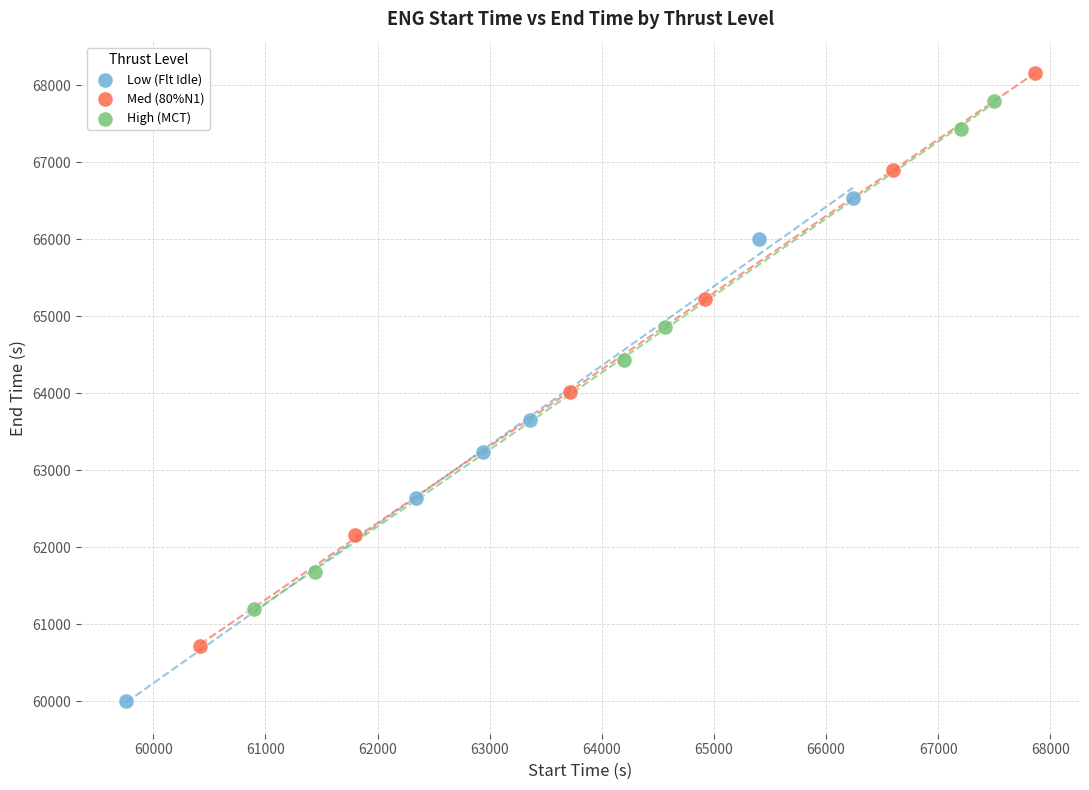

Which series contains the highest Y value?

Med (80%N1)